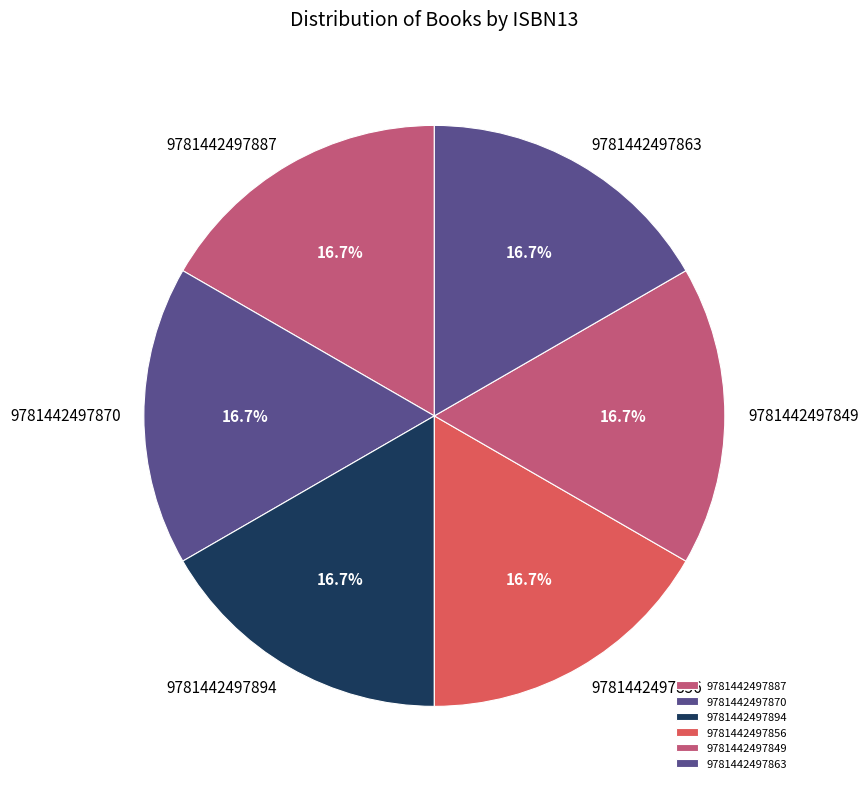

Is 9781442497894 the majority of the pie?

No